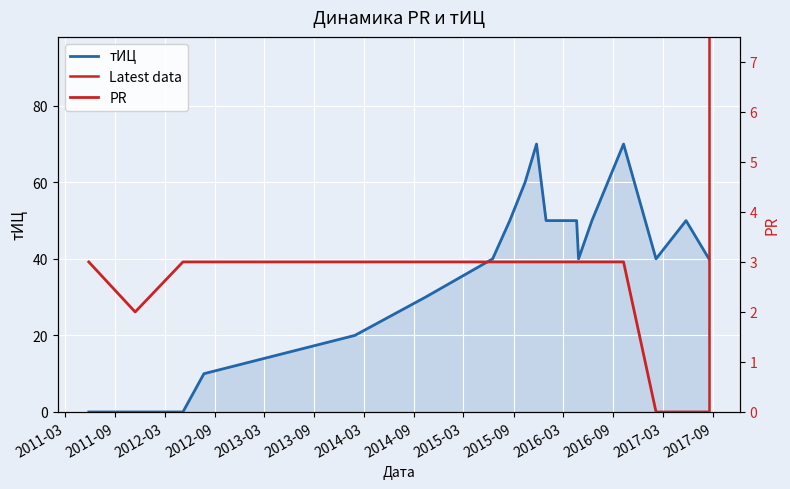

Reading left to right, transcribe all the data shown in this chart.

тИЦ: 2011-05-28=0	2011-11-14=0	2012-05-07=0	2012-07-23=10	2014-01-27=20	2014-10-13=30	2015-06-16=40	2015-08-18=50	2015-10-13=60	2015-11-24=70	2015-12-29=50	2016-04-19=50	2016-04-26=40	2016-06-14=50	2016-10-08=70	2017-02-04=40	2017-05-25=50	2017-08-17=40
PR: 2011-05-28=3	2011-11-14=2	2012-05-07=3	2012-07-23=3	2014-01-27=3	2014-10-13=3	2015-06-16=3	2015-08-18=3	2015-10-13=3	2015-11-24=3	2015-12-29=3	2016-04-19=3	2016-04-26=3	2016-06-14=3	2016-10-08=3	2017-02-04=0	2017-05-25=0	2017-08-17=0